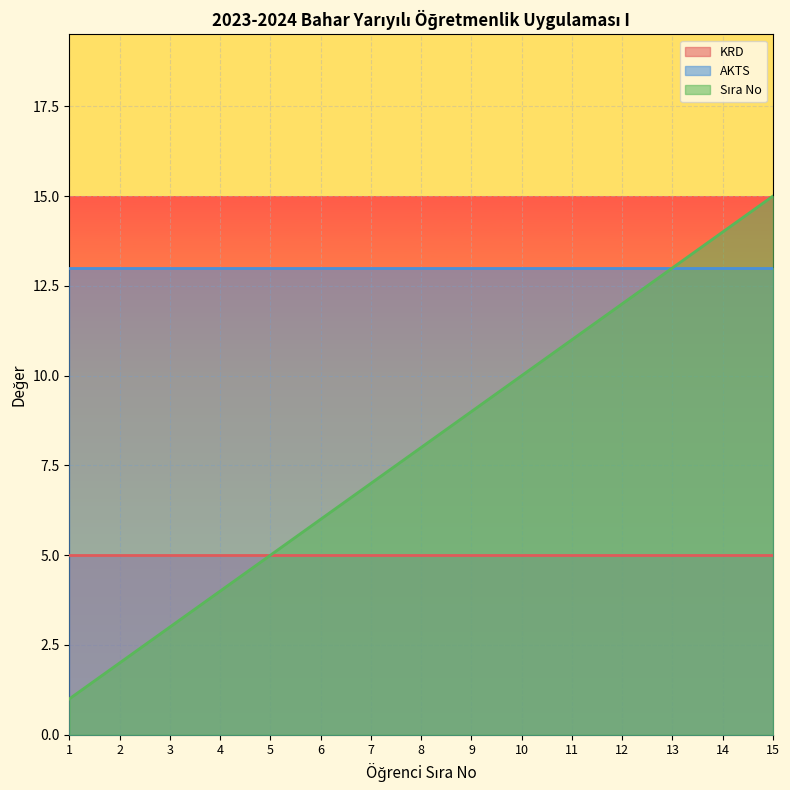

List the series in order of their peak value, highest first.

Sıra No, AKTS, KRD